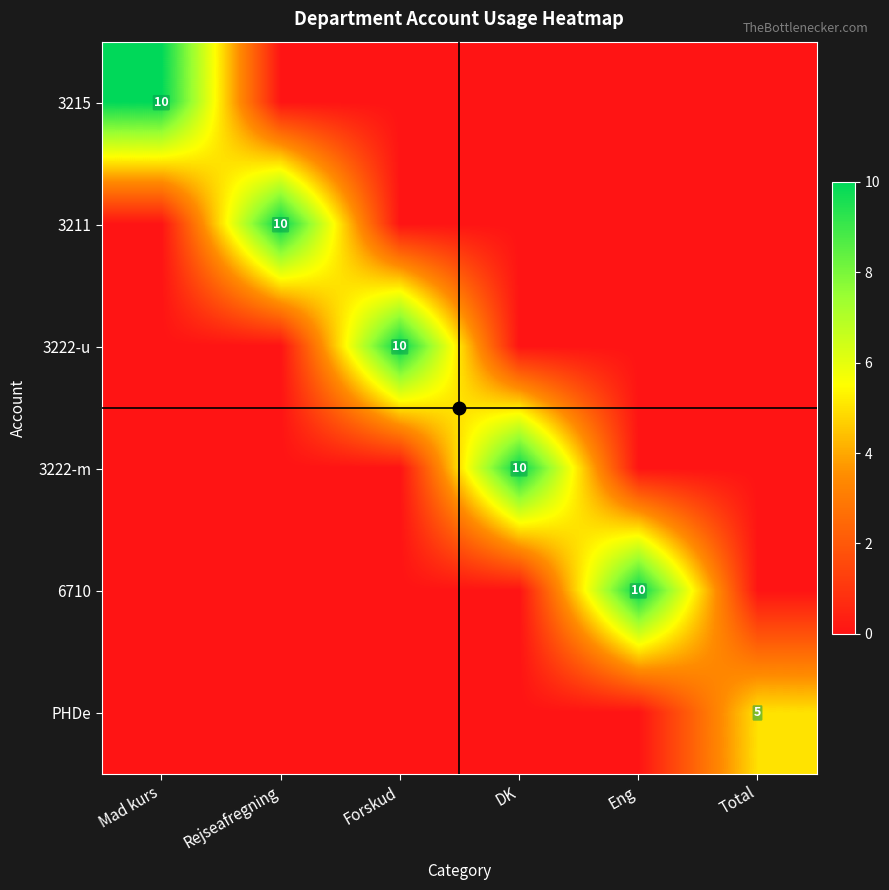

The value of 3222-u at Forskud is 4. True or false?

False